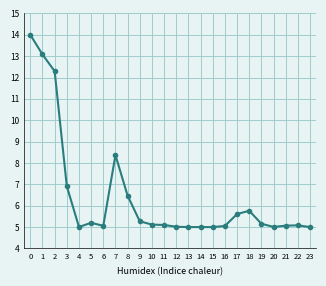

At which category does the data reach its first local peak?

5